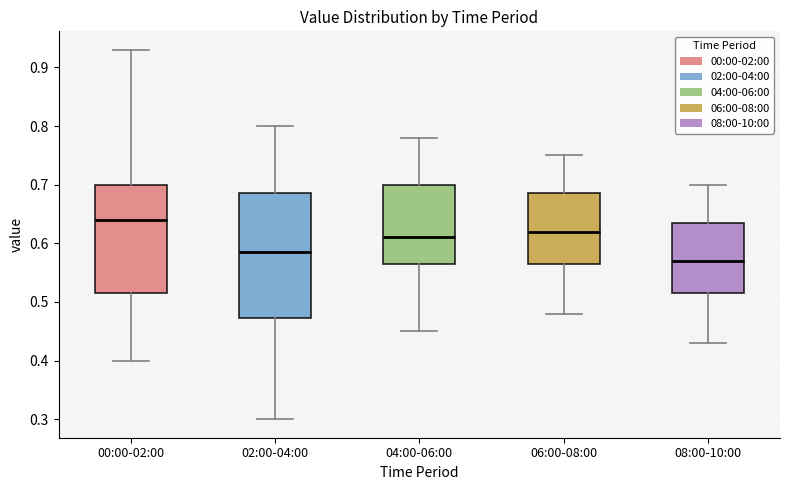

Which box has the highest median line?

00:00-02:00